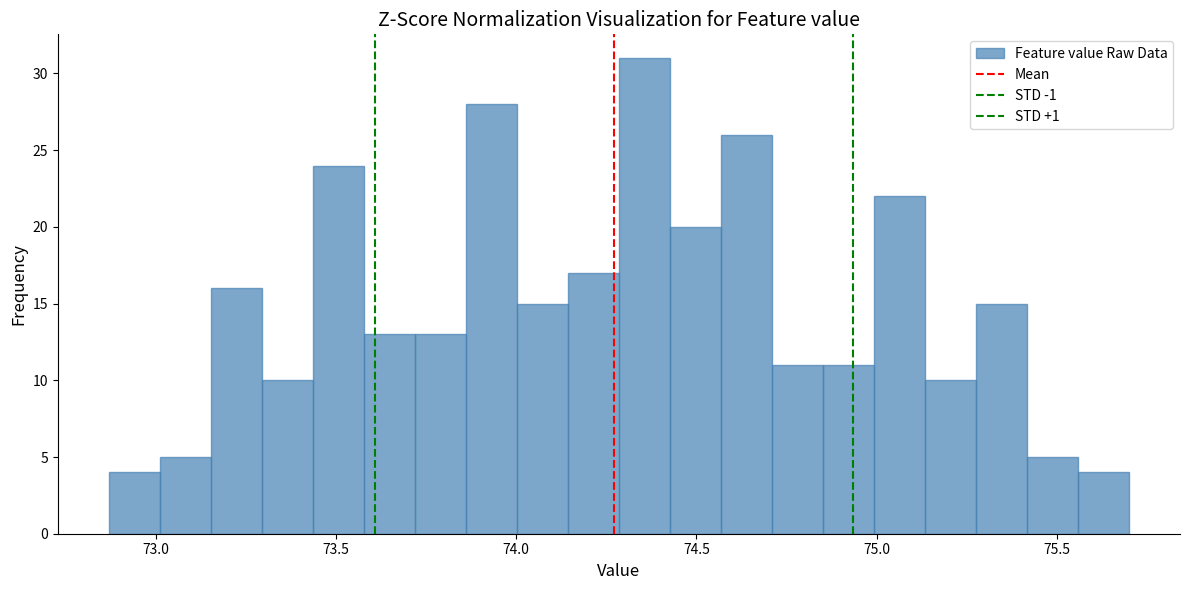

Read against the x-axis, roughly where is the centre of the tallest bar?

74.35